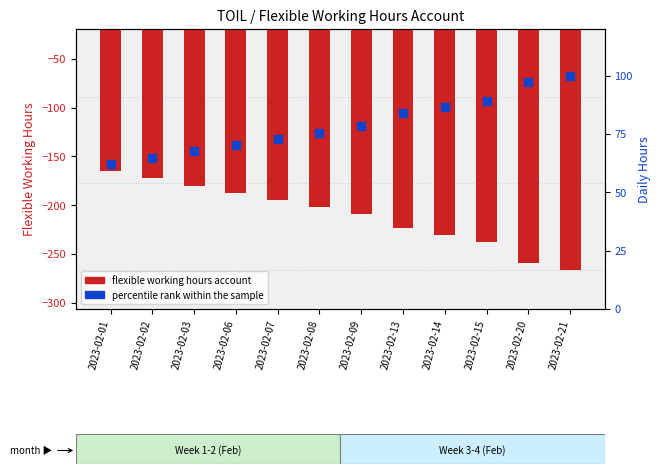

Which series has the largest Y range (max minus min)?

flexible working hours account